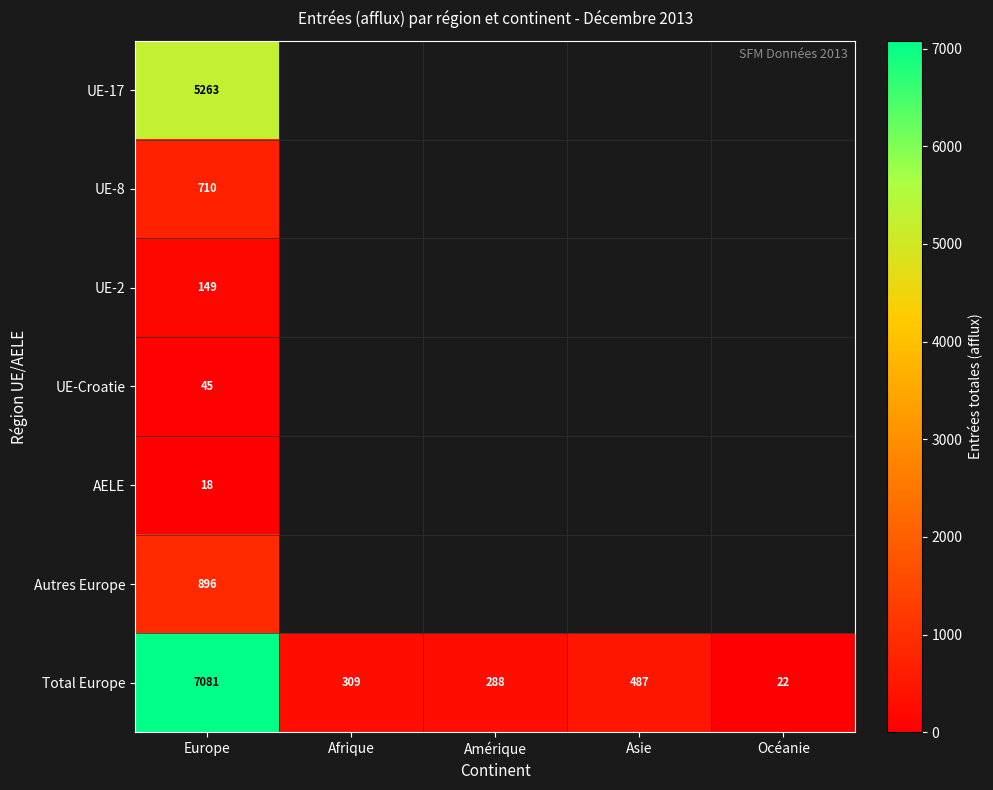

The UE-2 series shows 149 at Europe. True or false?

True